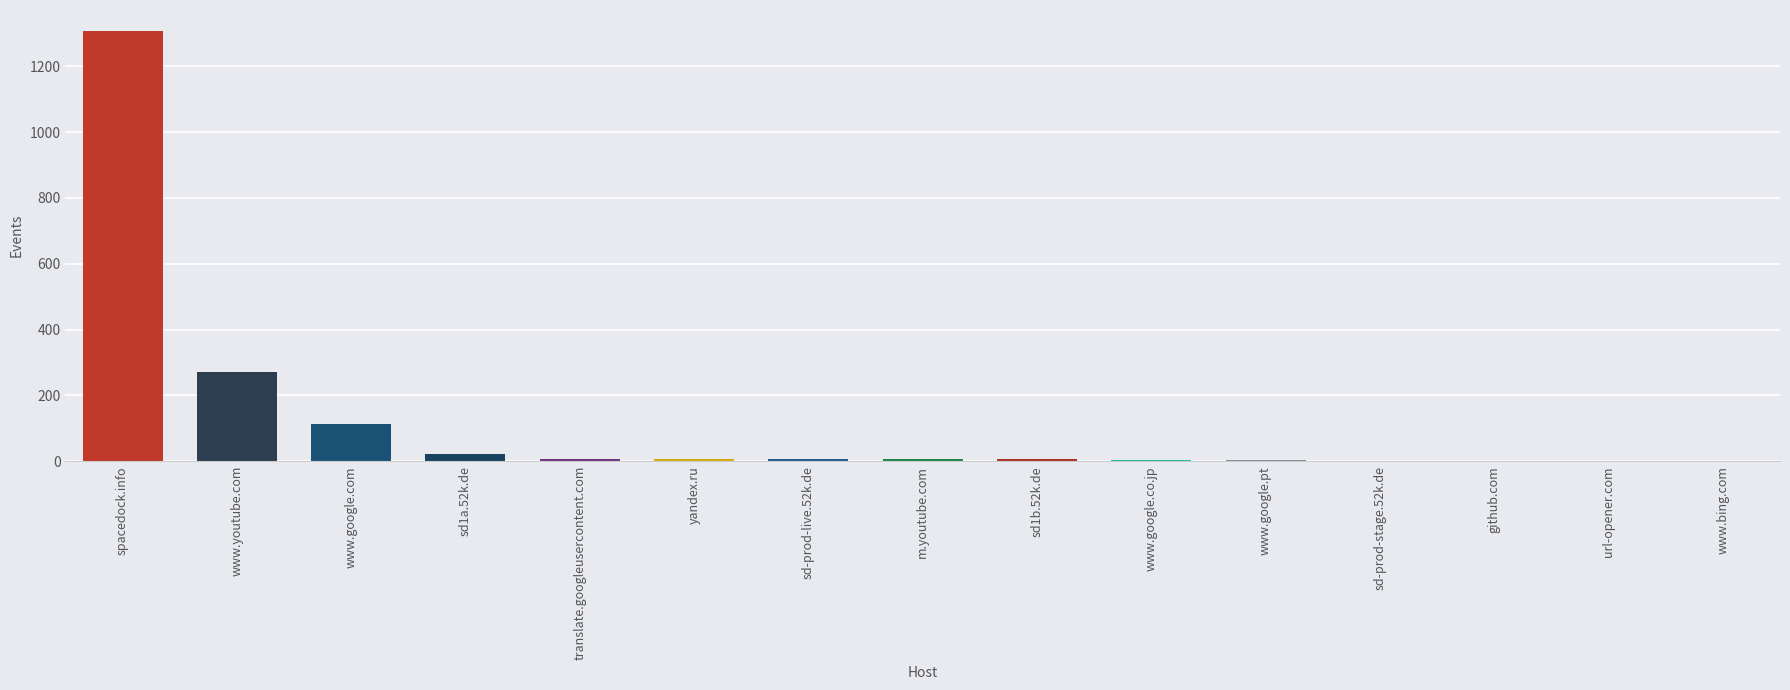

What is the difference between the values at www.google.pt and sd-prod-stage.52k.de?

1